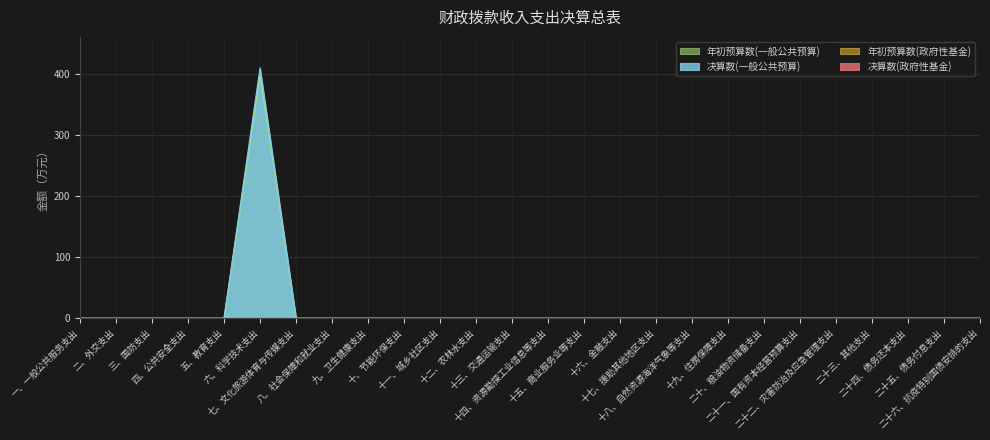

At which category does the chart reach its peak across all series?

六、科学技术支出